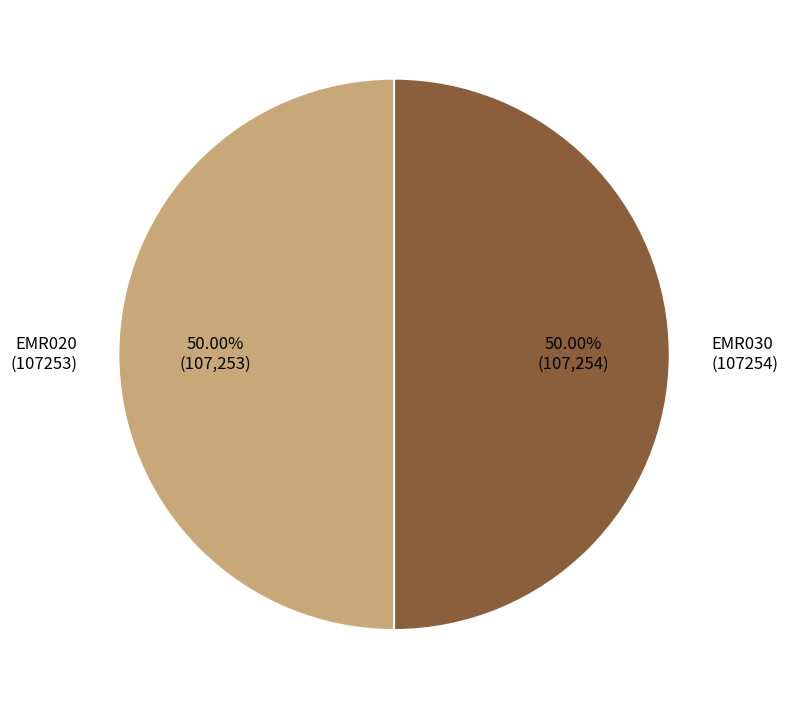

Approximately how many times larger is the value at EMR020 (107253) compared to EMR030 (107254)?

1.0